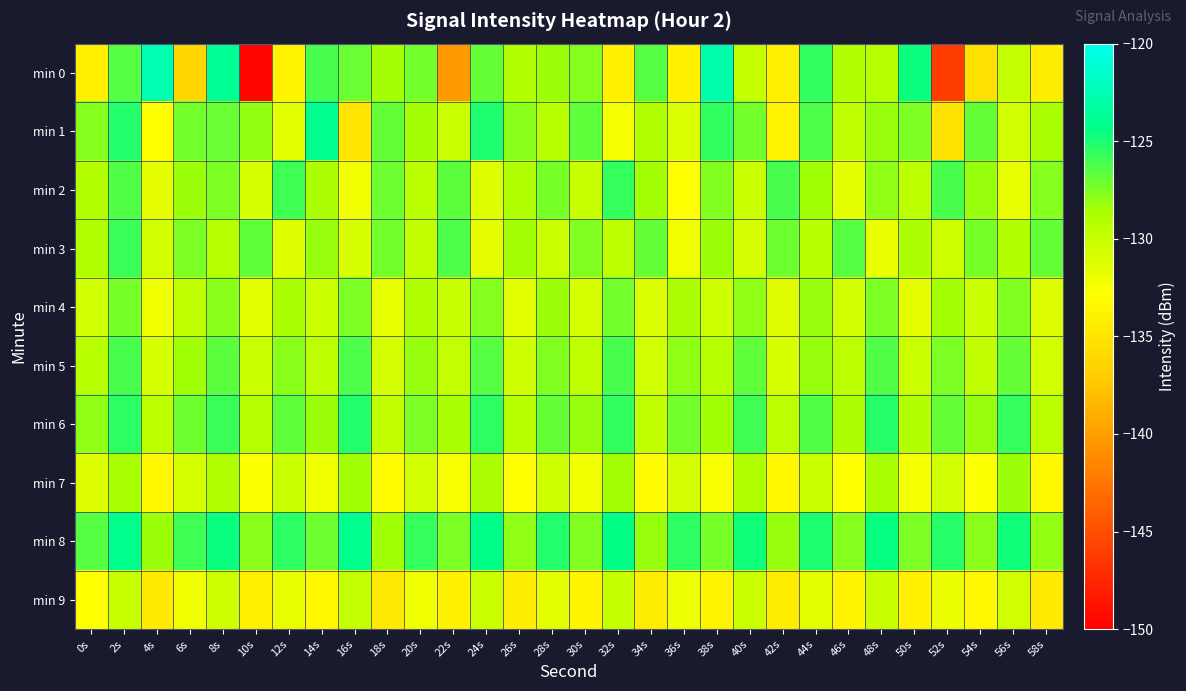

Reading right to left, transcribe all the data shown in this chart.

min 0: 58s=-134.3	56s=-129.9	54s=-135.5	52s=-146.0	50s=-124.6	48s=-129.2	46s=-128.9	44s=-125.6	42s=-134.1	40s=-130.0	38s=-122.7	36s=-134.0	34s=-126.5	32s=-134.0	30s=-127.7	28s=-128.2	26s=-129.1	24s=-126.8	22s=-140.4	20s=-127.2	18s=-128.4	16s=-126.9	14s=-126.1	12s=-133.8	10s=-149.6	8s=-123.9	6s=-136.3	4s=-122.7	2s=-126.5	0s=-134.1
min 1: 58s=-128.6	56s=-130.5	54s=-126.8	52s=-135.2	50s=-127.4	48s=-128.1	46s=-129.7	44s=-126.3	42s=-133.8	40s=-127.2	38s=-125.6	36s=-131.1	34s=-128.9	32s=-132.4	30s=-126.7	28s=-129.3	26s=-127.8	24s=-125.1	22s=-130.2	20s=-128.5	18s=-126.8	16s=-135.0	14s=-124.1	12s=-131.6	10s=-128.0	8s=-126.9	6s=-127.2	4s=-133.0	2s=-125.2	0s=-127.7
min 2: 58s=-127.7	56s=-131.8	54s=-128.2	52s=-126.1	50s=-129.6	48s=-127.9	46s=-131.5	44s=-128.4	42s=-126.2	40s=-130.3	38s=-127.6	36s=-132.9	34s=-128.5	32s=-125.7	30s=-130.1	28s=-127.3	26s=-128.8	24s=-131.2	22s=-126.6	20s=-129.4	18s=-127.1	16s=-132.3	14s=-128.7	12s=-125.9	10s=-130.8	8s=-127.5	6s=-128.3	4s=-131.7	2s=-126.4	0s=-129.1
min 3: 58s=-126.8	56s=-129.1	54s=-127.3	52s=-130.4	50s=-128.7	48s=-131.9	46s=-126.5	44s=-129.3	42s=-127.1	40s=-130.7	38s=-128.3	36s=-132.1	34s=-126.9	32s=-129.5	30s=-127.6	28s=-130.2	26s=-128.5	24s=-131.7	22s=-126.3	20s=-129.8	18s=-127.2	16s=-130.9	14s=-128.1	12s=-131.3	10s=-126.7	8s=-129.2	6s=-127.4	4s=-130.6	2s=-125.8	0s=-128.9
min 4: 58s=-131.2	56s=-127.6	54s=-130.3	52s=-128.5	50s=-131.7	48s=-127.4	46s=-130.6	44s=-128.1	42s=-131.3	40s=-127.9	38s=-130.4	36s=-128.7	34s=-131.1	32s=-127.2	30s=-130.8	28s=-128.3	26s=-131.6	24s=-127.7	22s=-130.1	20s=-128.9	18s=-131.8	16s=-127.5	14s=-130.2	12s=-128.6	10s=-131.4	8s=-127.8	6s=-129.7	4s=-132.1	2s=-127.3	0s=-130.5
min 5: 58s=-130.6	56s=-126.8	54s=-129.8	52s=-127.5	50s=-130.3	48s=-126.4	46s=-129.6	44s=-128.1	42s=-130.9	40s=-126.7	38s=-129.2	36s=-127.9	34s=-130.5	32s=-126.2	30s=-129.7	28s=-127.6	26s=-130.4	24s=-126.5	22s=-129.9	20s=-128.2	18s=-130.7	16s=-126.3	14s=-129.5	12s=-127.8	10s=-130.2	8s=-126.6	6s=-128.4	4s=-130.8	2s=-126.1	0s=-129.3
min 6: 58s=-129.4	56s=-125.7	54s=-128.2	52s=-126.8	50s=-129.1	48s=-125.3	46s=-128.7	44s=-126.4	42s=-129.5	40s=-125.9	38s=-128.4	36s=-127.2	34s=-129.7	32s=-125.6	30s=-128.1	28s=-126.9	26s=-129.3	24s=-125.4	22s=-128.6	20s=-127.4	18s=-129.8	16s=-125.2	14s=-128.3	12s=-126.7	10s=-129.2	8s=-125.8	6s=-127.1	4s=-129.6	2s=-125.5	0s=-127.9
min 7: 58s=-133.3	56s=-128.3	54s=-132.7	52s=-130.5	50s=-132.4	48s=-128.6	46s=-132.8	44s=-130.3	42s=-133.5	40s=-128.8	38s=-132.6	36s=-130.7	34s=-133.2	32s=-128.5	30s=-132.3	28s=-130.4	26s=-132.9	24s=-128.7	22s=-132.5	20s=-130.6	18s=-133.1	16s=-128.4	14s=-132.1	12s=-130.2	10s=-132.7	8s=-128.9	6s=-130.8	4s=-133.4	2s=-128.6	0s=-131.2
min 8: 58s=-128.0	56s=-124.8	54s=-127.8	52s=-125.3	50s=-127.4	48s=-124.5	46s=-127.7	44s=-125.1	42s=-128.2	40s=-124.7	38s=-127.3	36s=-125.5	34s=-128.1	32s=-124.4	30s=-127.6	28s=-125.2	26s=-127.9	24s=-124.3	22s=-127.5	20s=-125.7	18s=-128.4	16s=-124.1	14s=-127.1	12s=-125.4	10s=-127.8	8s=-124.6	6s=-125.9	4s=-128.3	2s=-124.2	0s=-126.5
min 9: 58s=-134.5	56s=-130.5	54s=-133.4	52s=-131.9	50s=-134.0	48s=-130.1	46s=-133.6	44s=-131.5	42s=-134.3	40s=-130.3	38s=-133.8	36s=-132.0	34s=-134.4	32s=-130.0	30s=-133.7	28s=-131.6	26s=-134.2	24s=-130.2	22s=-133.9	20s=-132.1	18s=-134.7	16s=-129.9	14s=-133.5	12s=-131.8	10s=-134.1	8s=-130.4	6s=-132.3	4s=-134.6	2s=-130.1	0s=-132.8